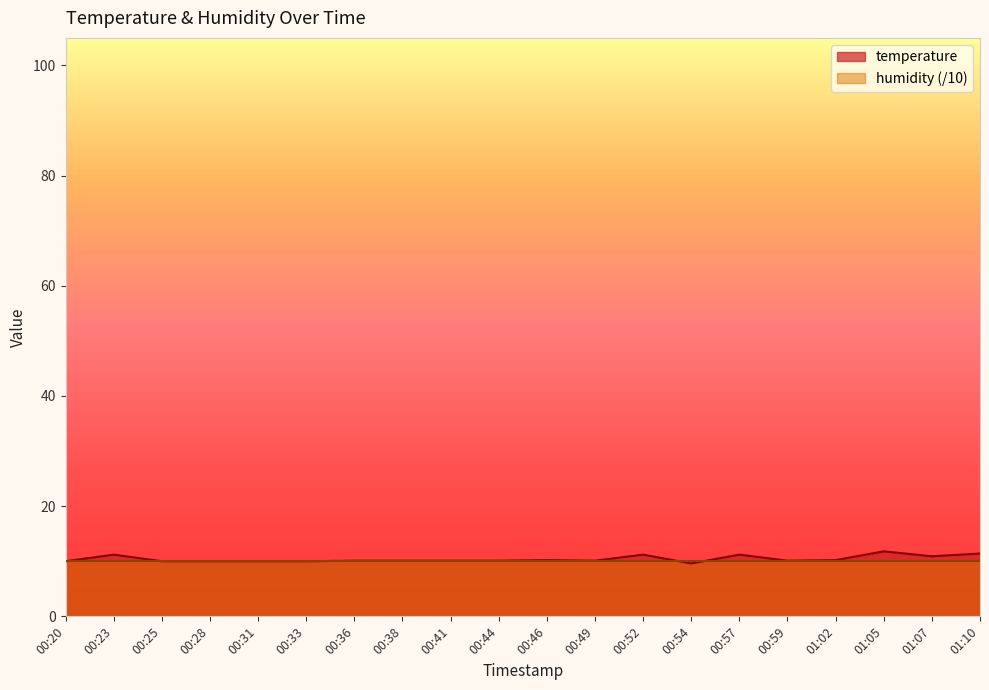

Where does the data first go above 10?

00:23